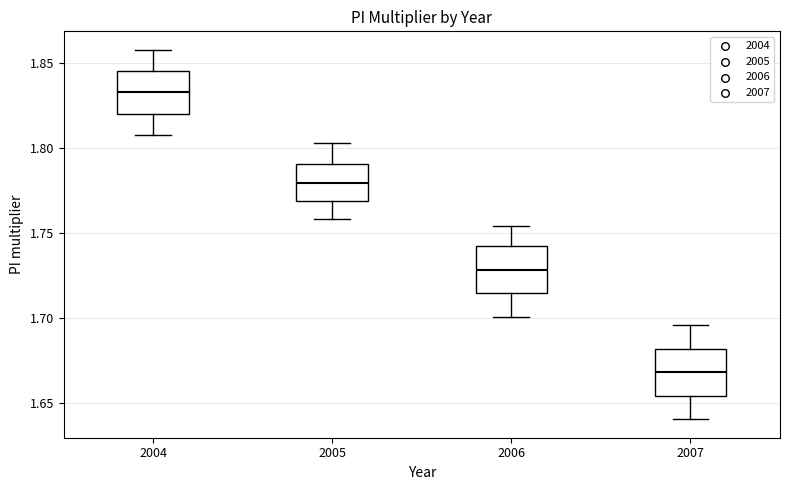

Where does the median line of the box at x = 2006 sit on the y-axis? The values are not printed on the chart, so give them approximately, as read against the axis.

1.730